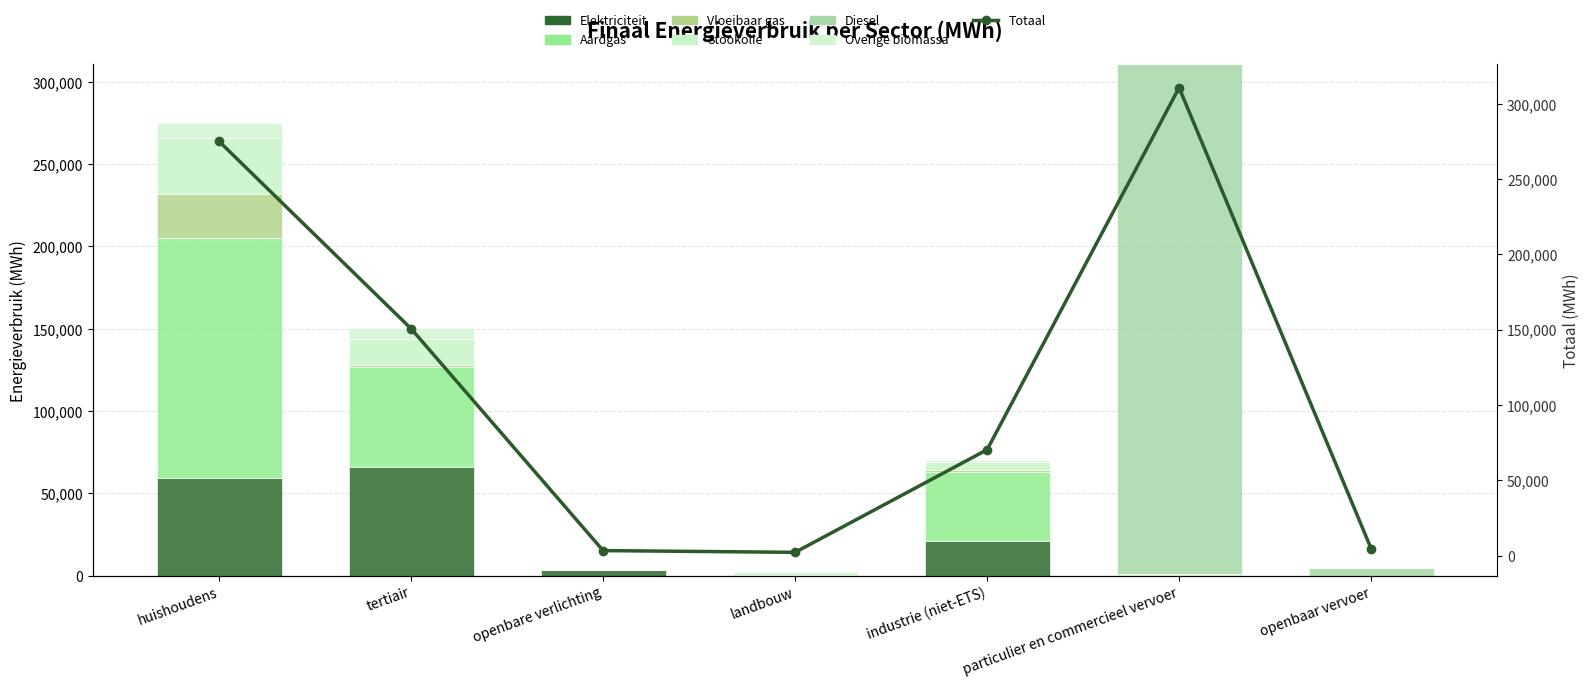

Between landbouw and openbare verlichting, which is larger?

openbare verlichting